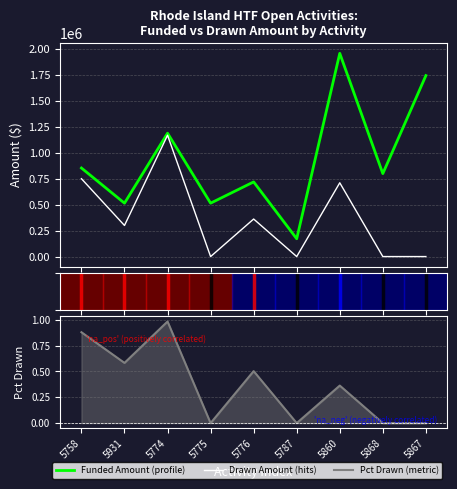

True or false: Drawn Amount and Percent Drawn cross at least once.

False